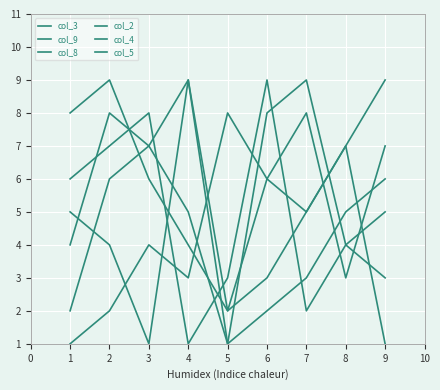

Rank the categories by col_9 value from highest to lowest.

2, 1, 8, 3, 7, 4, 6, 5, 9